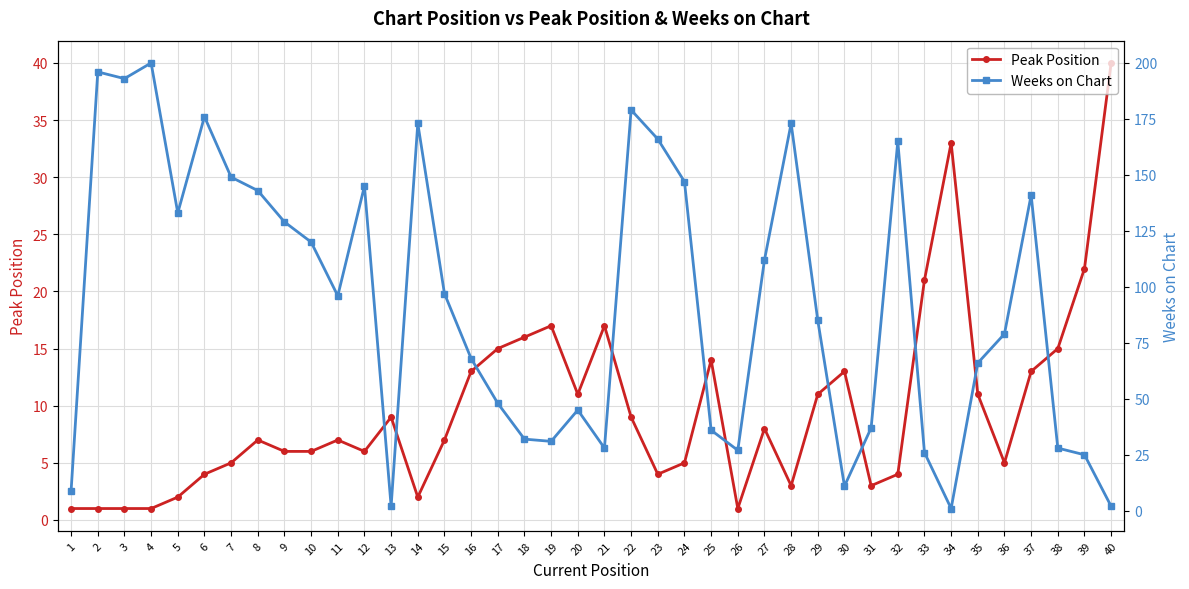

Is the value of Peak Position at 22 greater than the value of Weeks on Chart at 1?

No